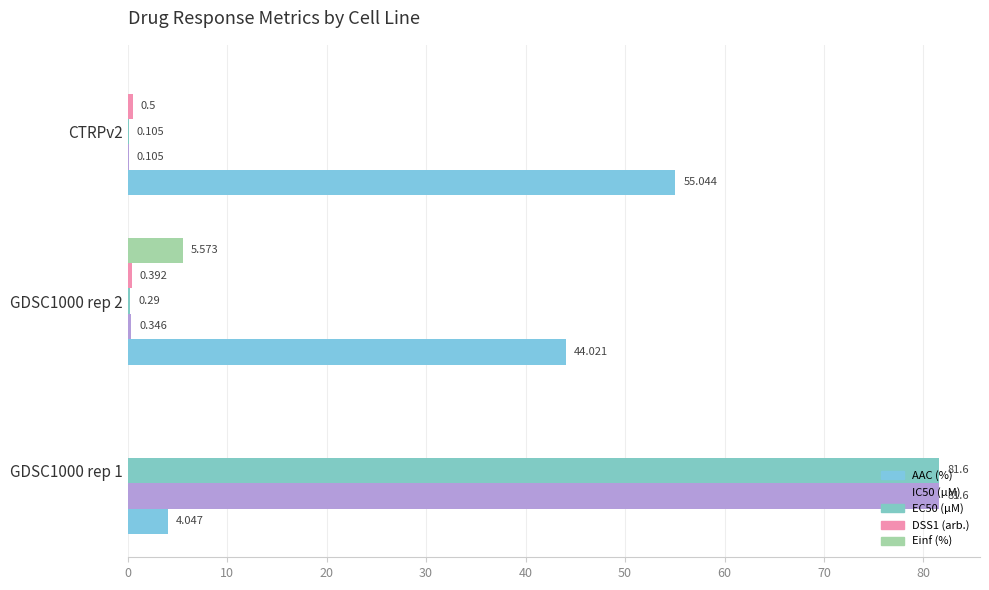

Count the DSS1 (arb.) values in the range 0 to 1.

3